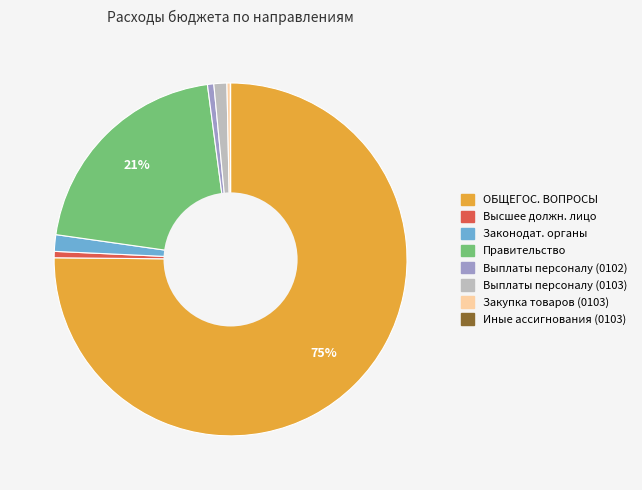

Is there a majority slice in this chart?

Yes